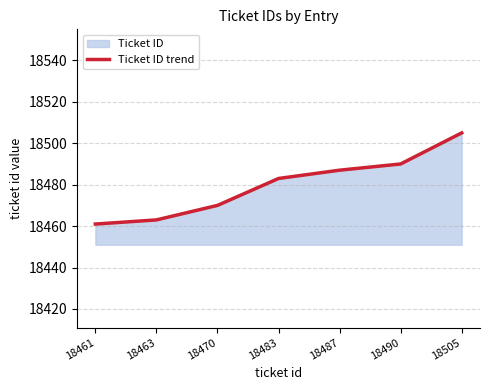

Which label corresponds to the smallest value in the chart?

18461